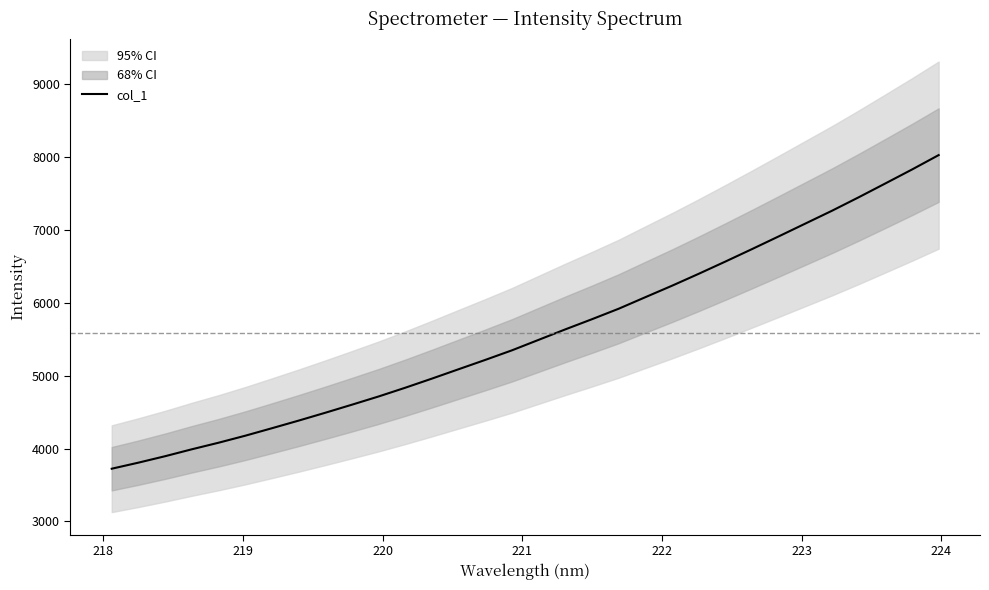

True or false: there are more than 0 points higher than both neighbors.

False